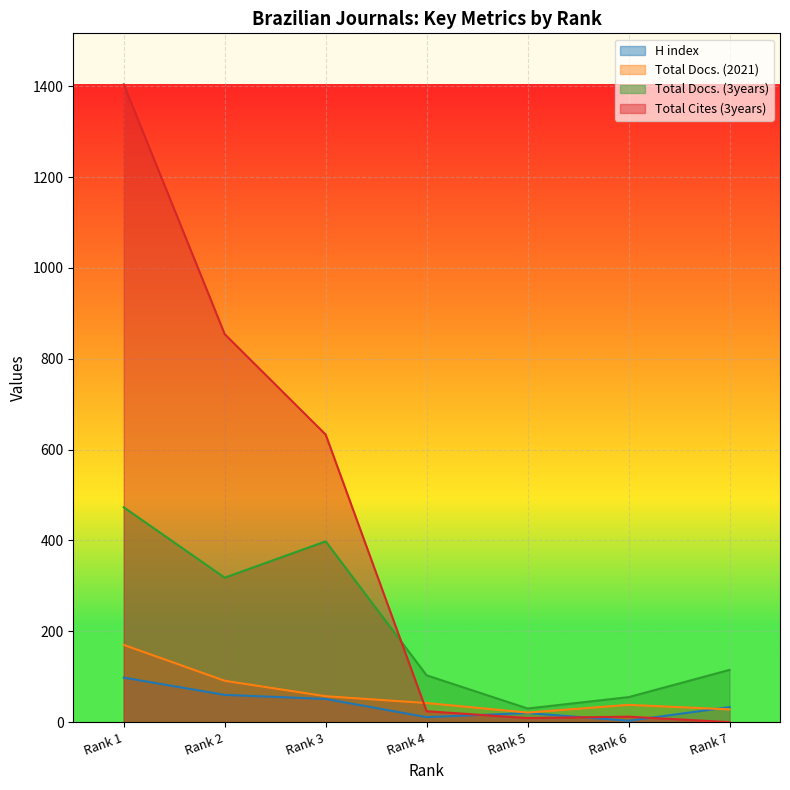

Which has a higher value, Rank 2 or Rank 1?

Rank 1